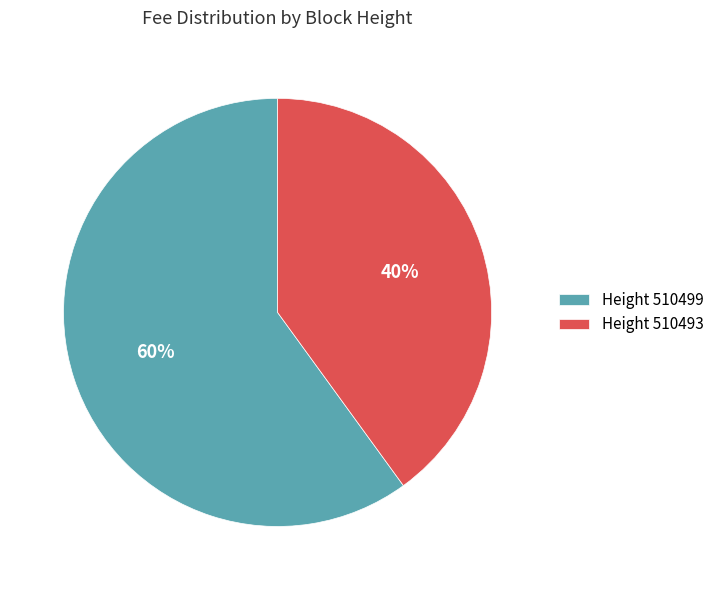

Which slice is the largest?

Height 510499